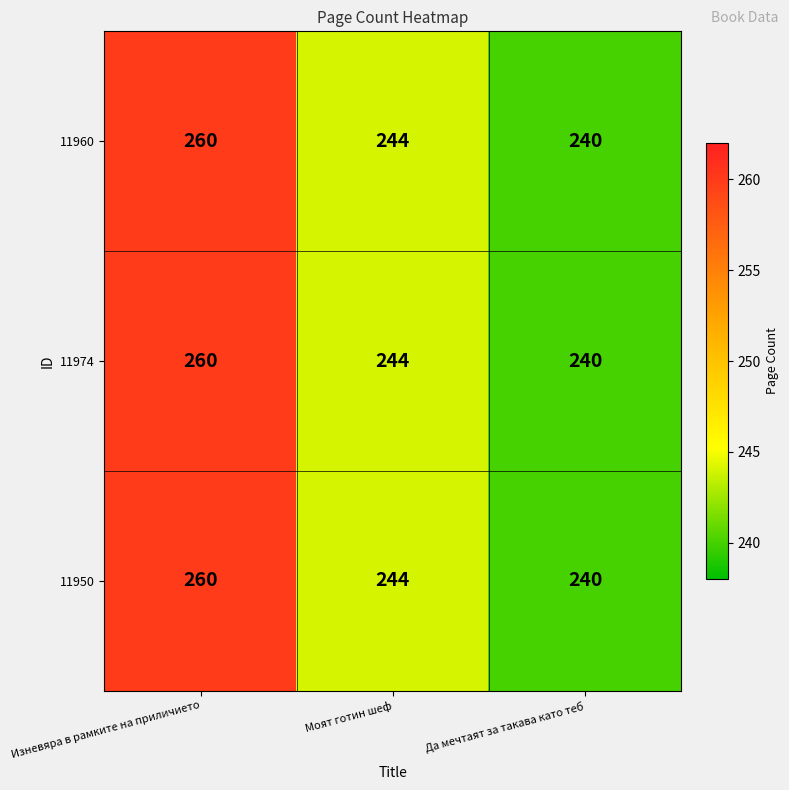

Count the number of data series in this chart.

3